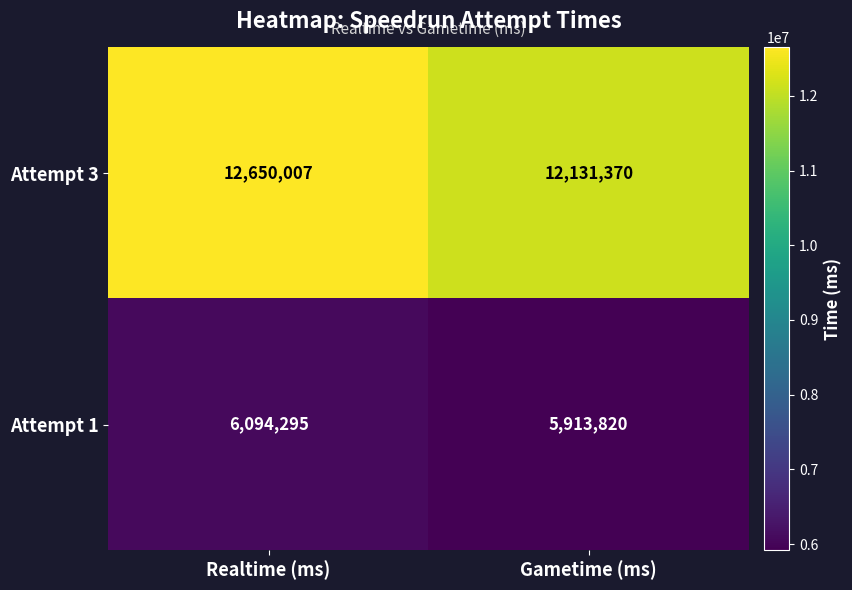

Reading left to right, list all the values displayed in this chart.

Attempt 3: 12650007	12131370
Attempt 1: 6094295	5913820